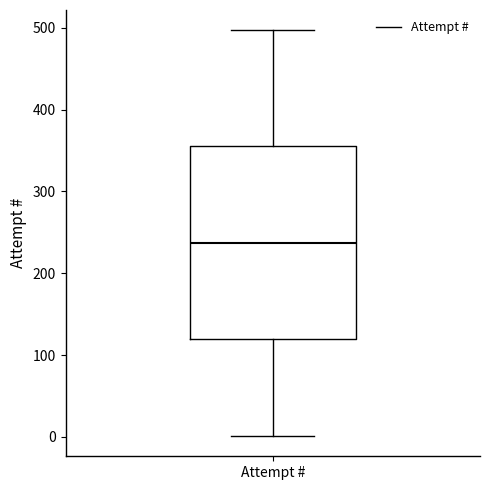

Read this box plot against the y-axis: the position of the median line, the range covered by the box, and the ends of both whiskers. The values are not printed on the chart, so give them approximately, as read against the axis.

median 240, box 120 to 360, whiskers 0 to 500